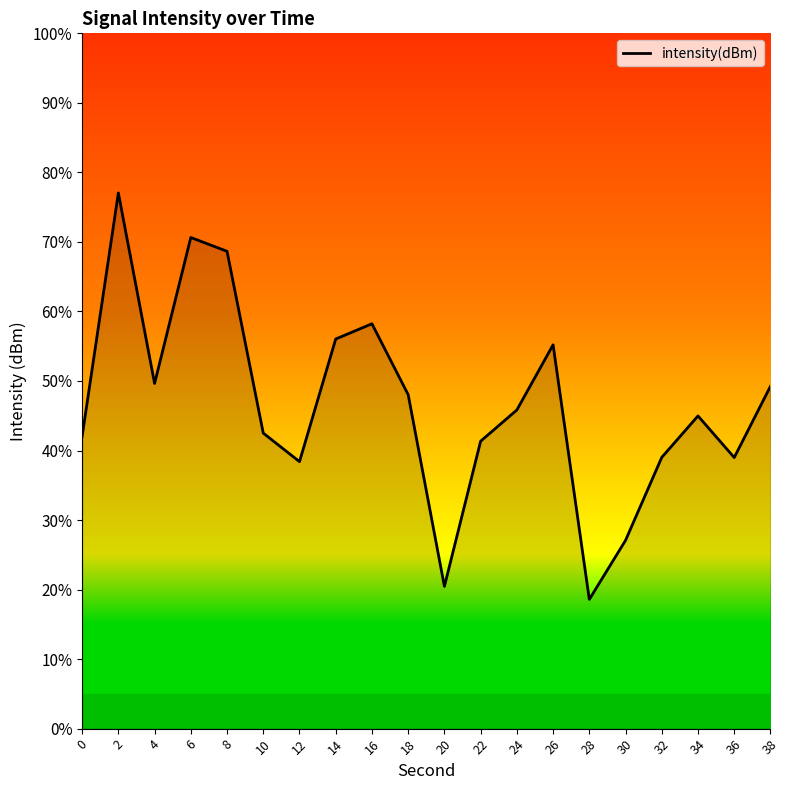

Is this an area chart (filled region under the line)?

No